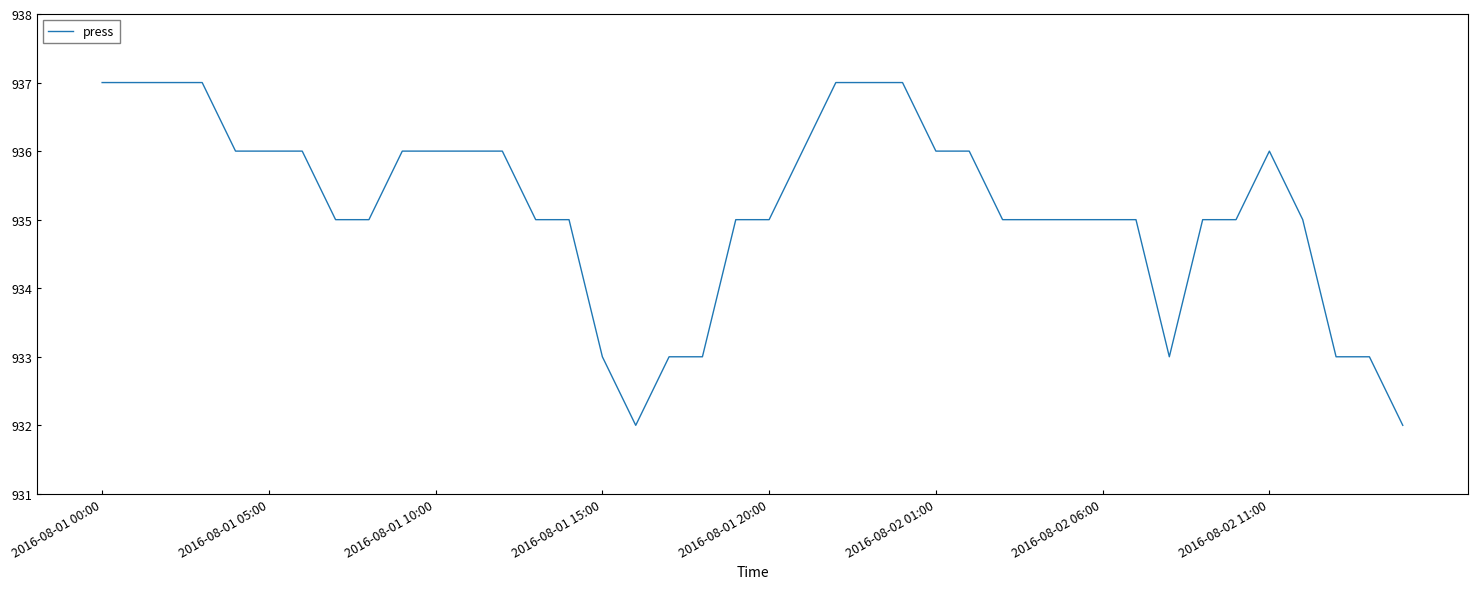

What is the greatest value displayed?

937